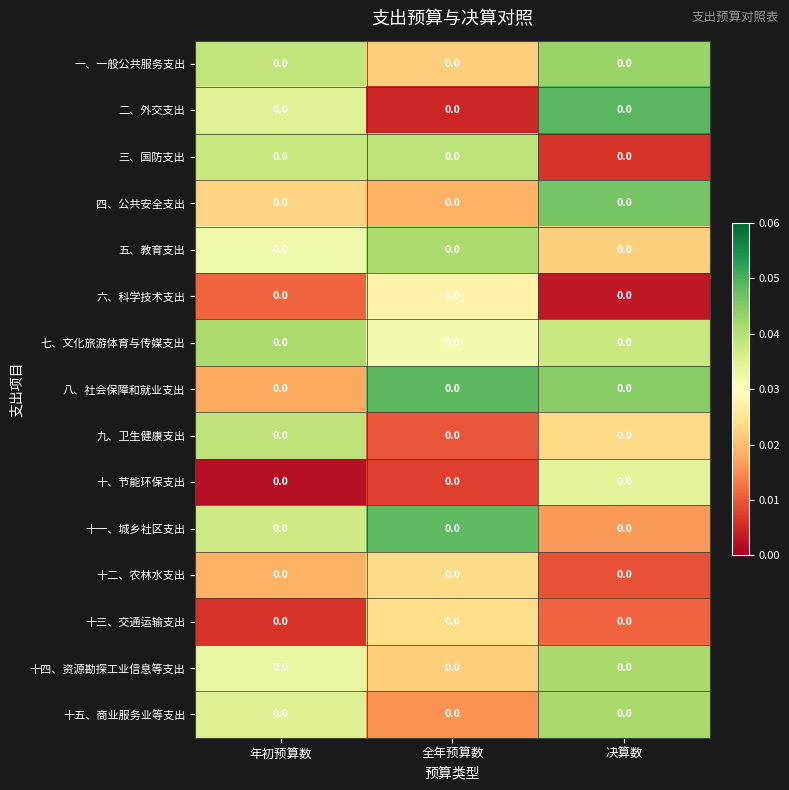

At which category does the chart reach its minimum across all series?

年初预算数